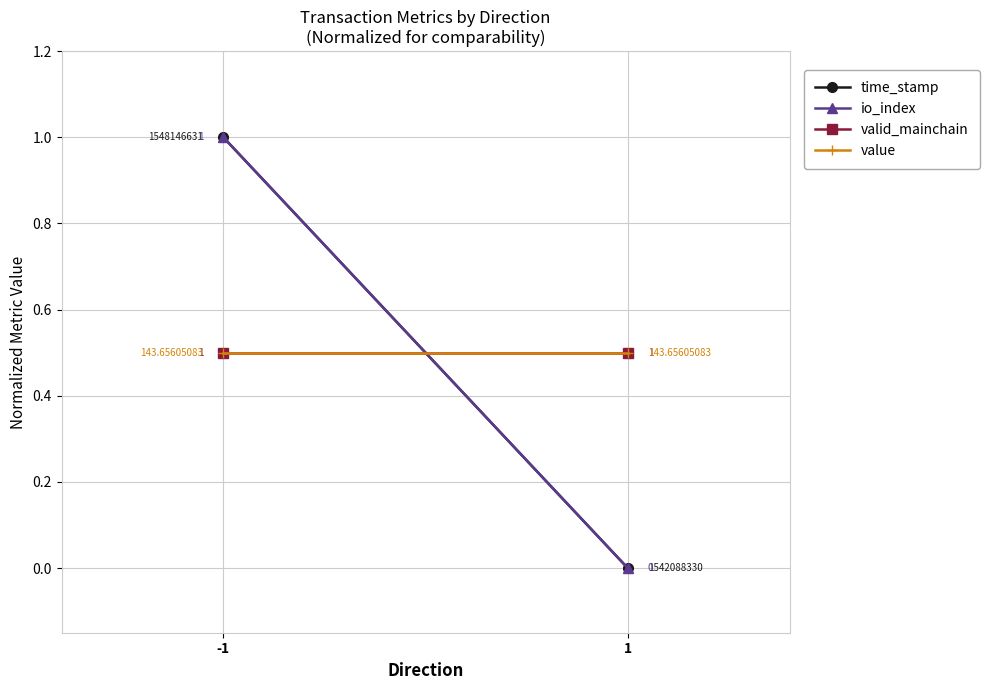

What is the value of the value point at the 1st from the left?

0.5